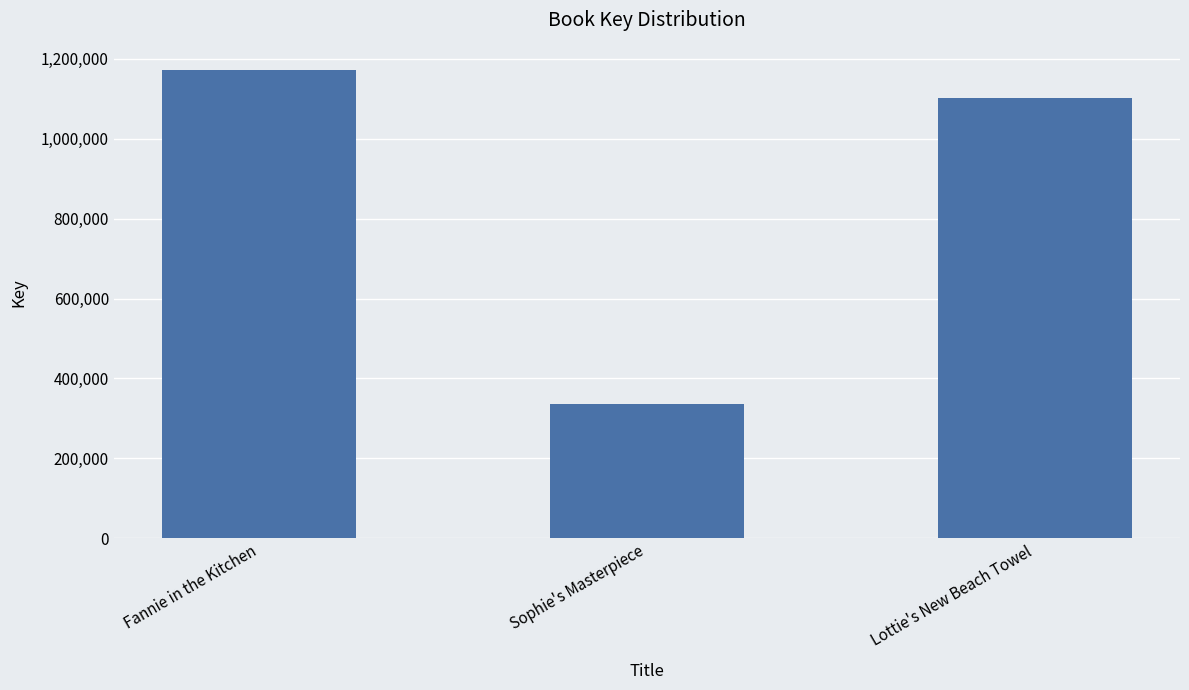

The value at Sophie's Masterpiece is 92878. True or false?

False